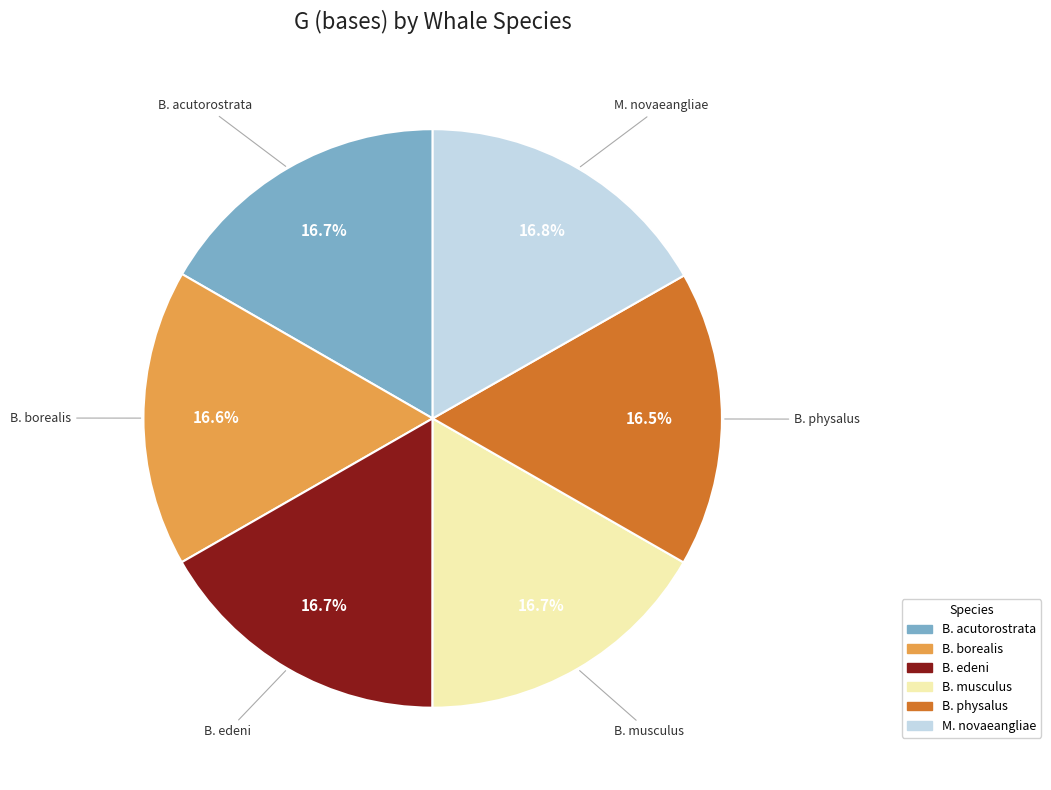

Is there a majority slice in this chart?

No